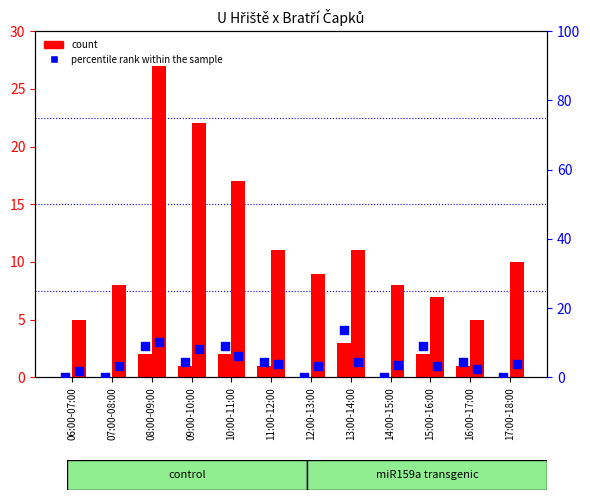

At which category is the sum across all series the highest?

08:00-09:00